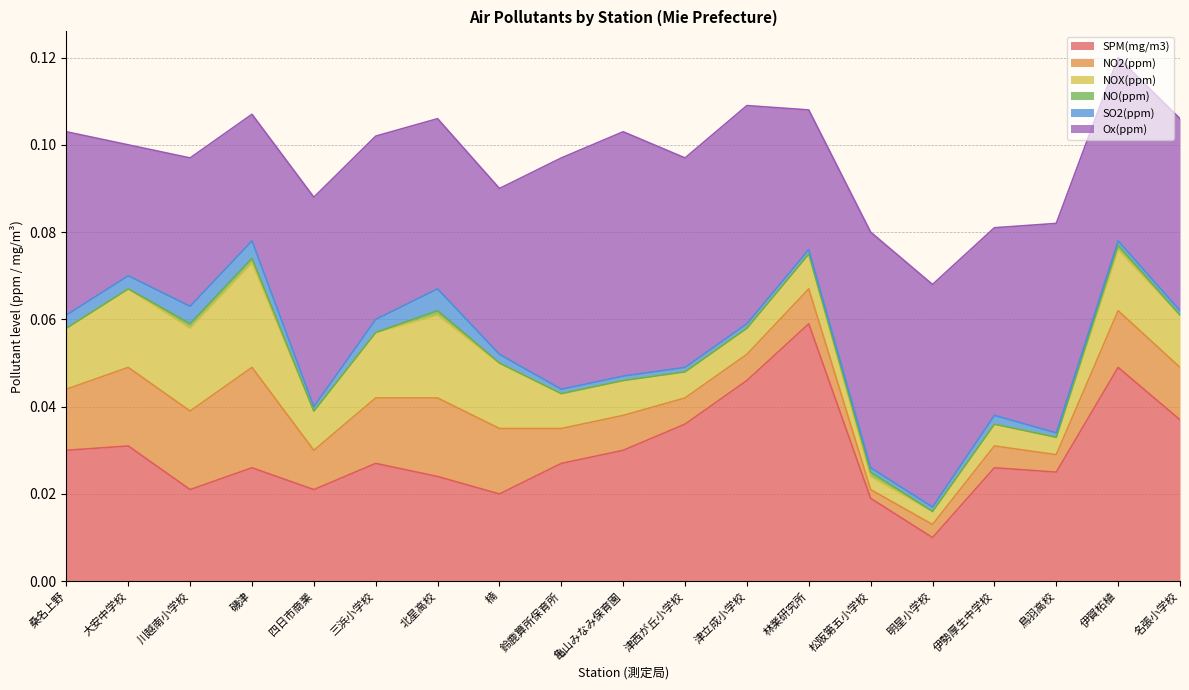

What are all the series names shown in the legend?

SPM(mg/m3), NO2(ppm), NOX(ppm), NO(ppm), SO2(ppm), Ox(ppm)